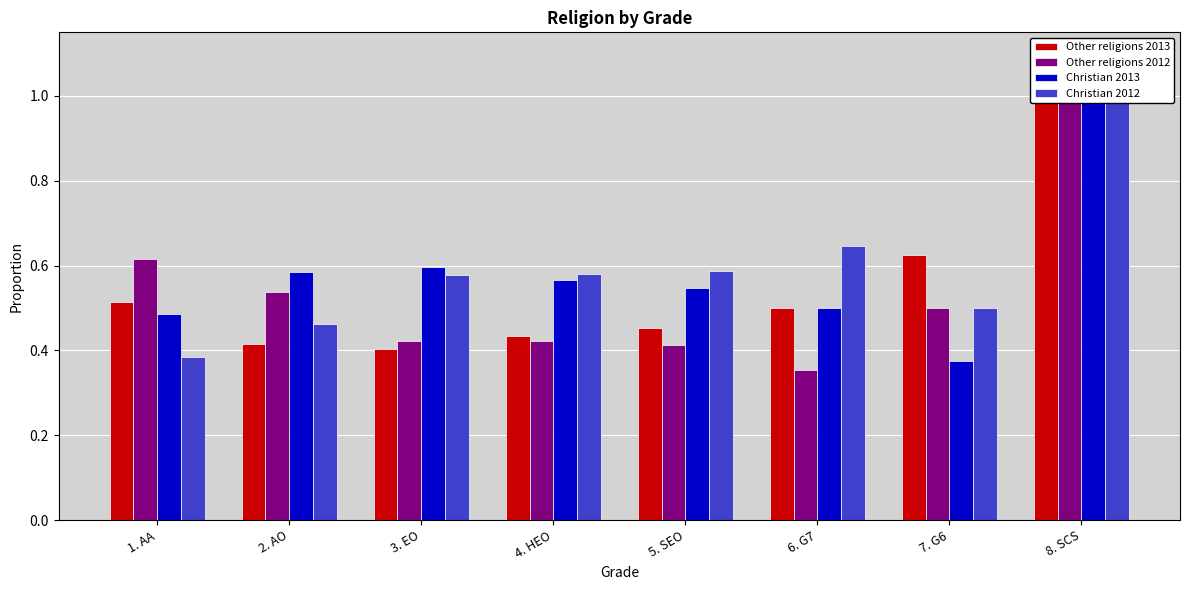

What are all the series names shown in the legend?

Other religions 2013, Other religions 2012, Christian 2013, Christian 2012